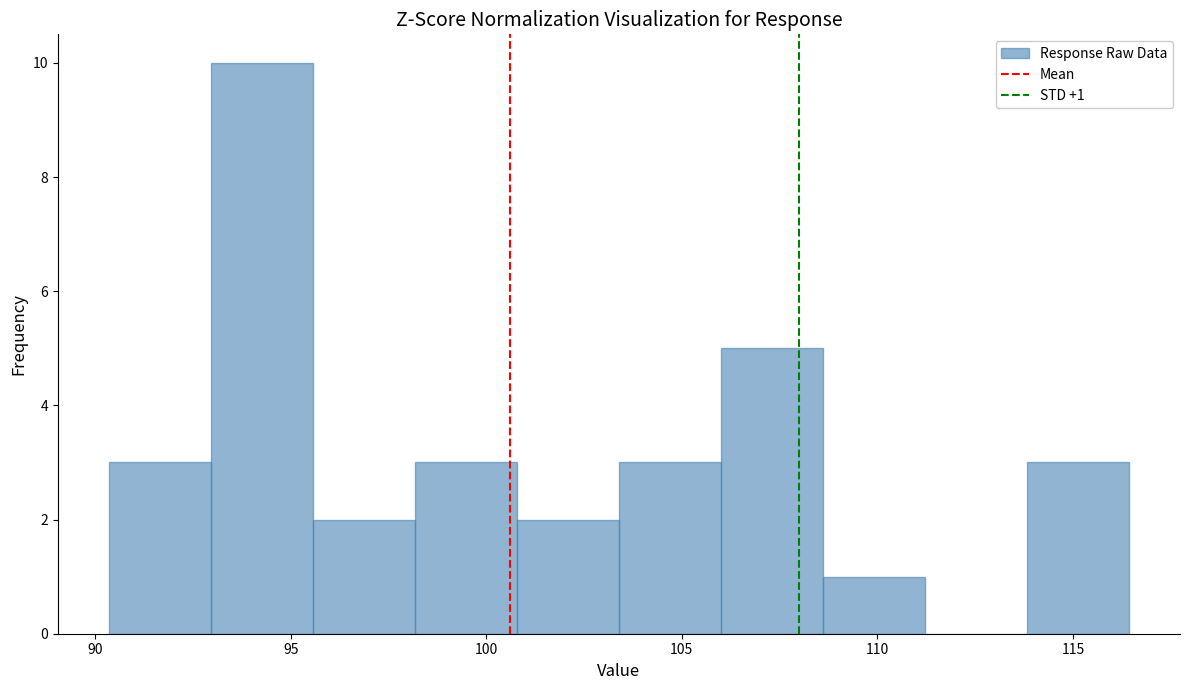

Which range on the x-axis has the tallest bar?

93.0 to 95.5